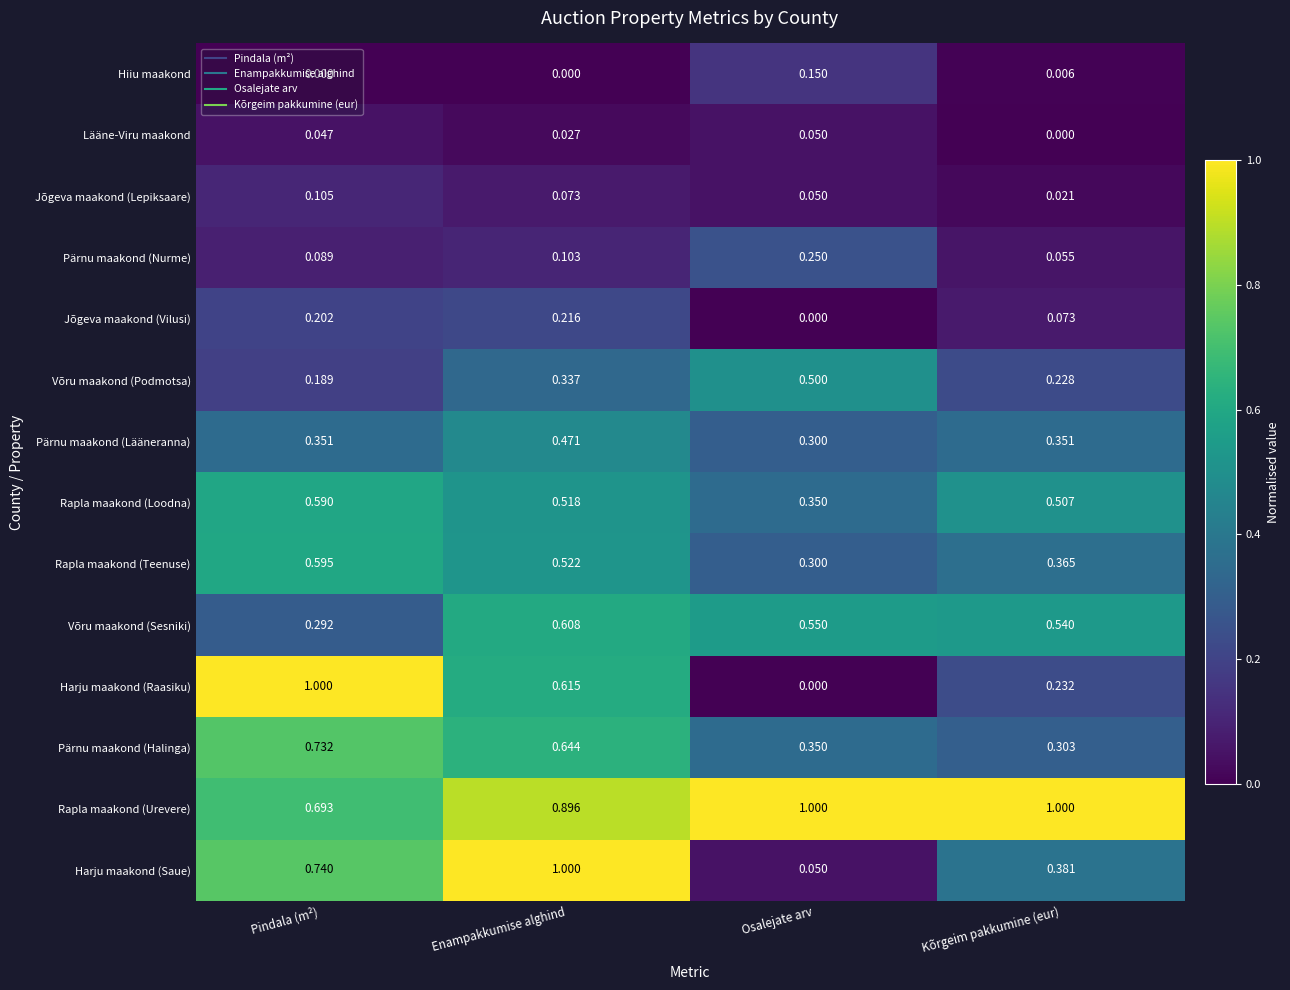

At which label is Harju maakond (Raasiku) closest to 0?

Osalejate arv